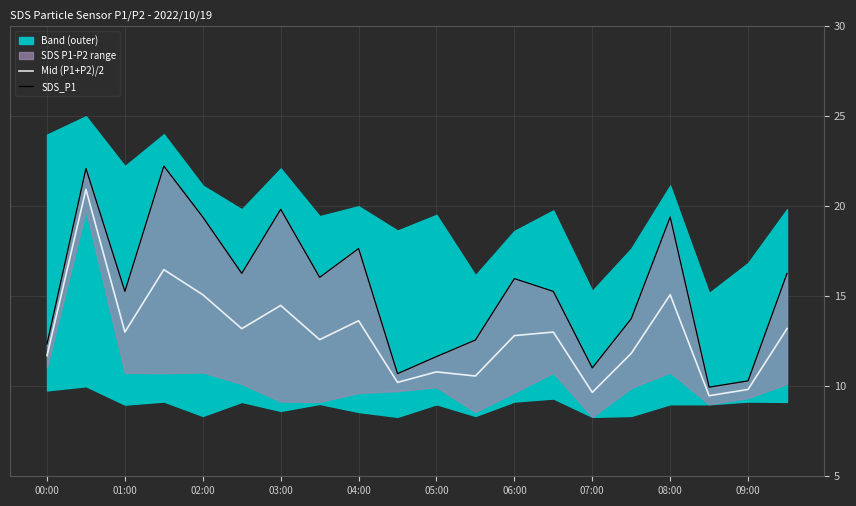

Is it true that Mid (P1+P2)/2 equals 11.7 at 00:00?

True